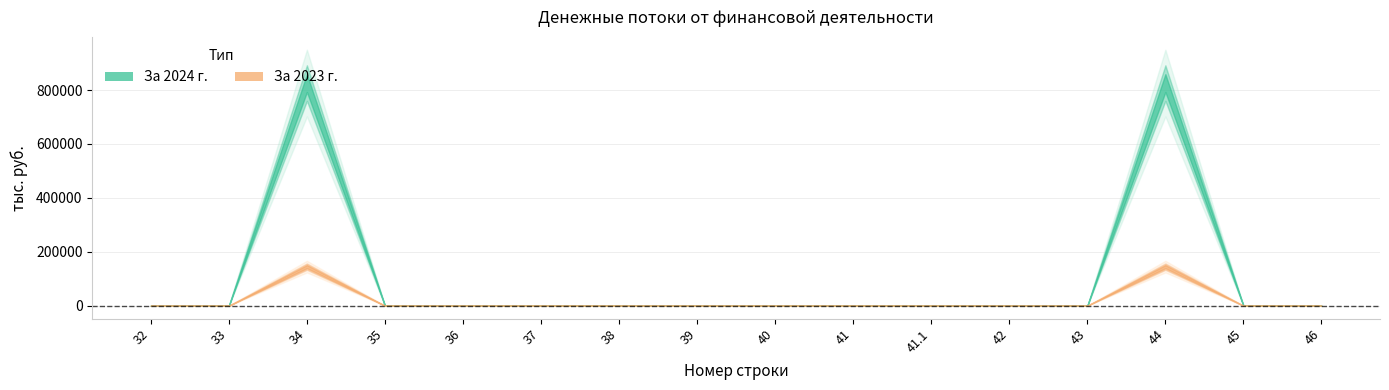

Count the number of data series in this chart.

2